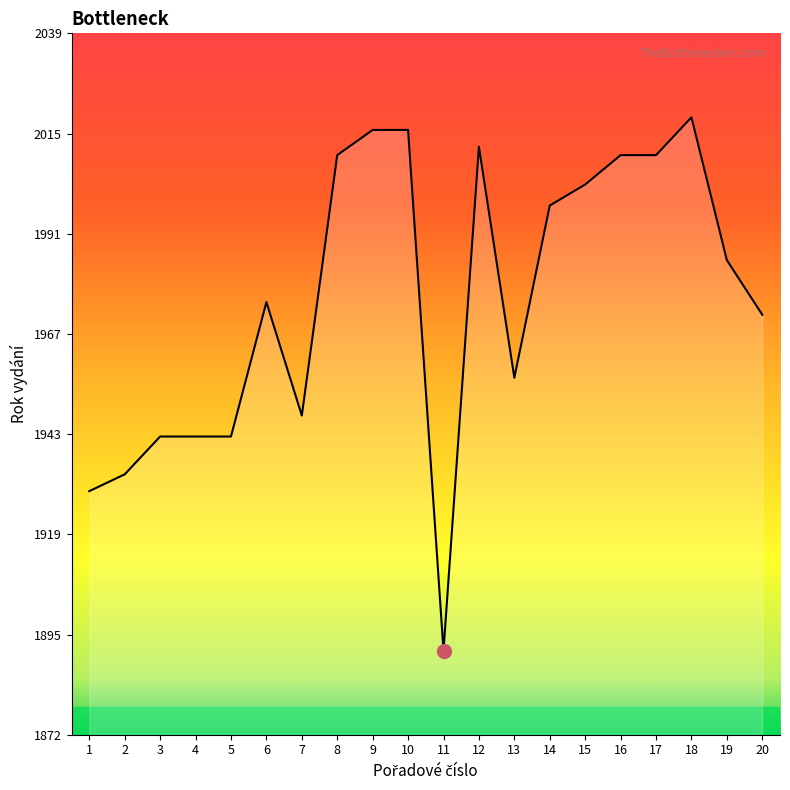

Count the number of data series in this chart.

1